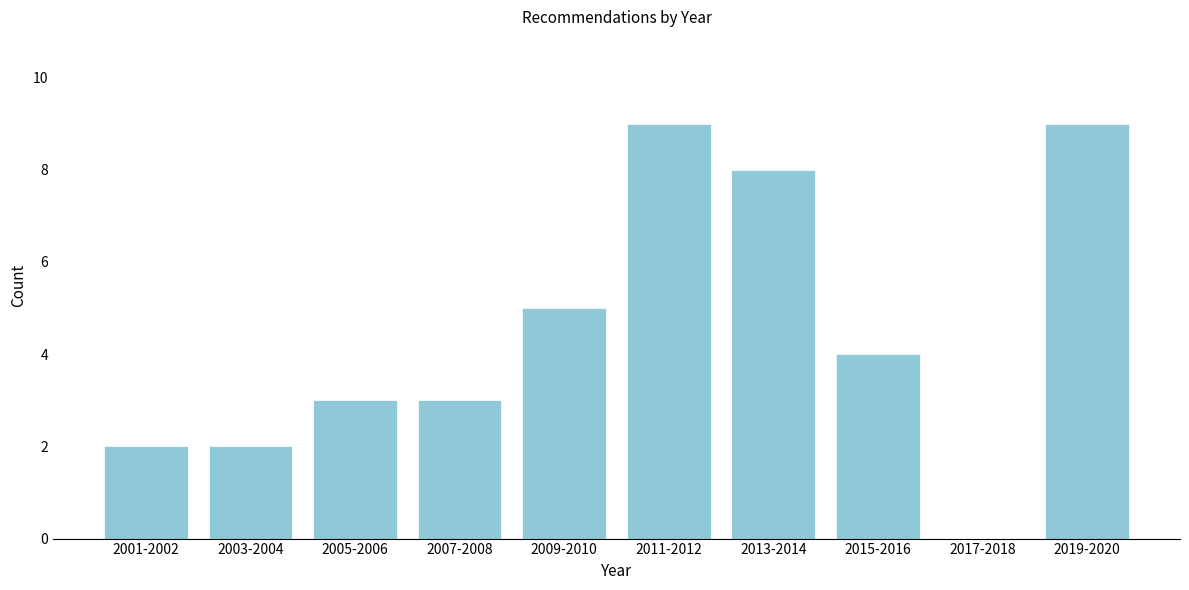

Reading right to left, what are all the values shown in this chart?

2019-2020=9	2017-2018=0	2015-2016=4	2013-2014=8	2011-2012=9	2009-2010=5	2007-2008=3	2005-2006=3	2003-2004=2	2001-2002=2